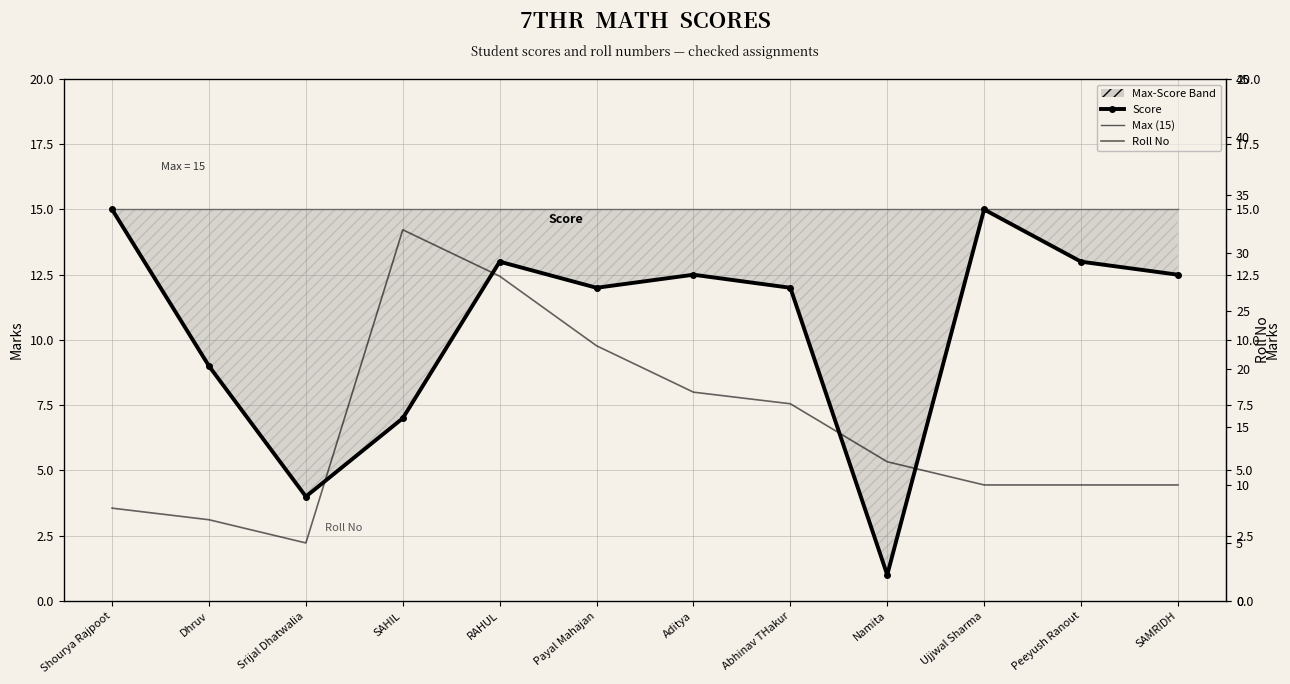

What is the minimum value shown in the chart?

1.0